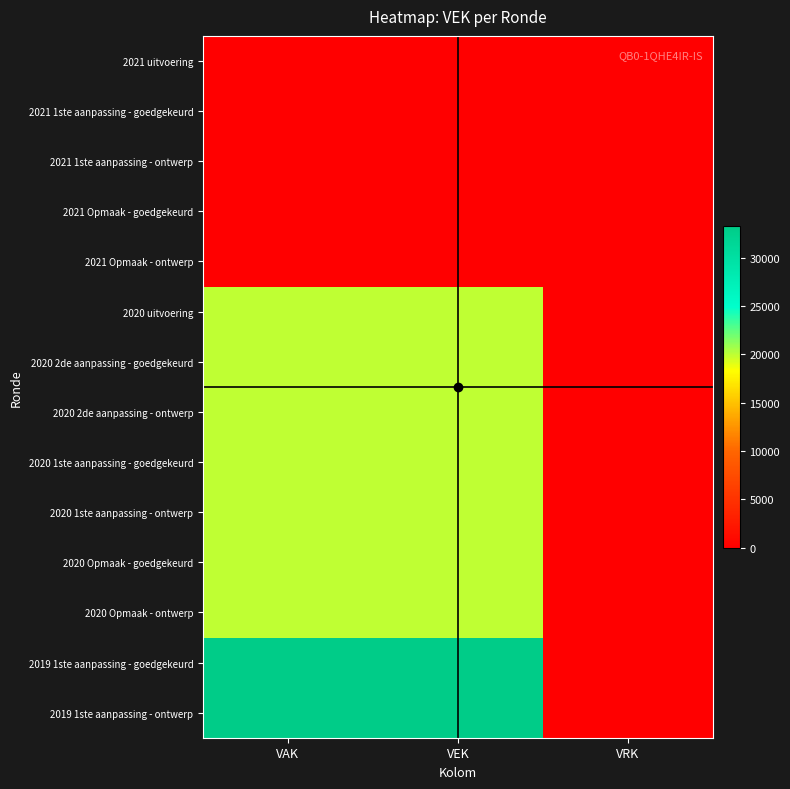

What is the greatest value displayed?

33300